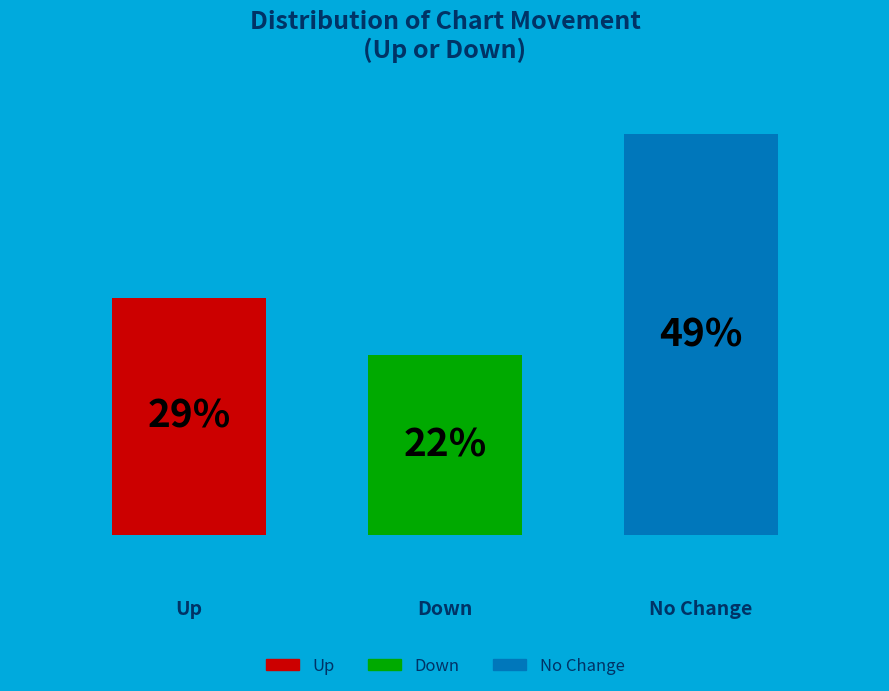

How many groups of bars are there?

1